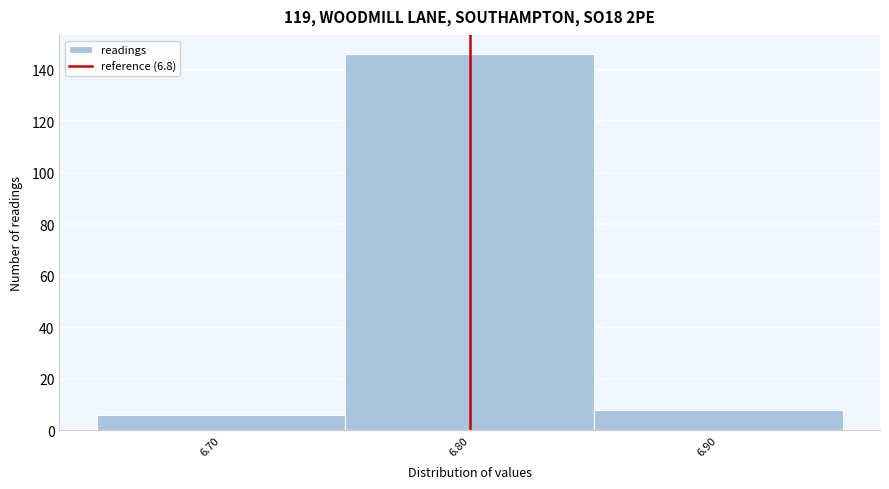

Reading left to right, transcribe this chart: for each bar, give the range it covers on the x-axis and its height. The values are not printed on the chart, so give them approximately, as read against the axis.

6.65 to 6.75: 6
6.75 to 6.85: 146
6.85 to 6.95: 8